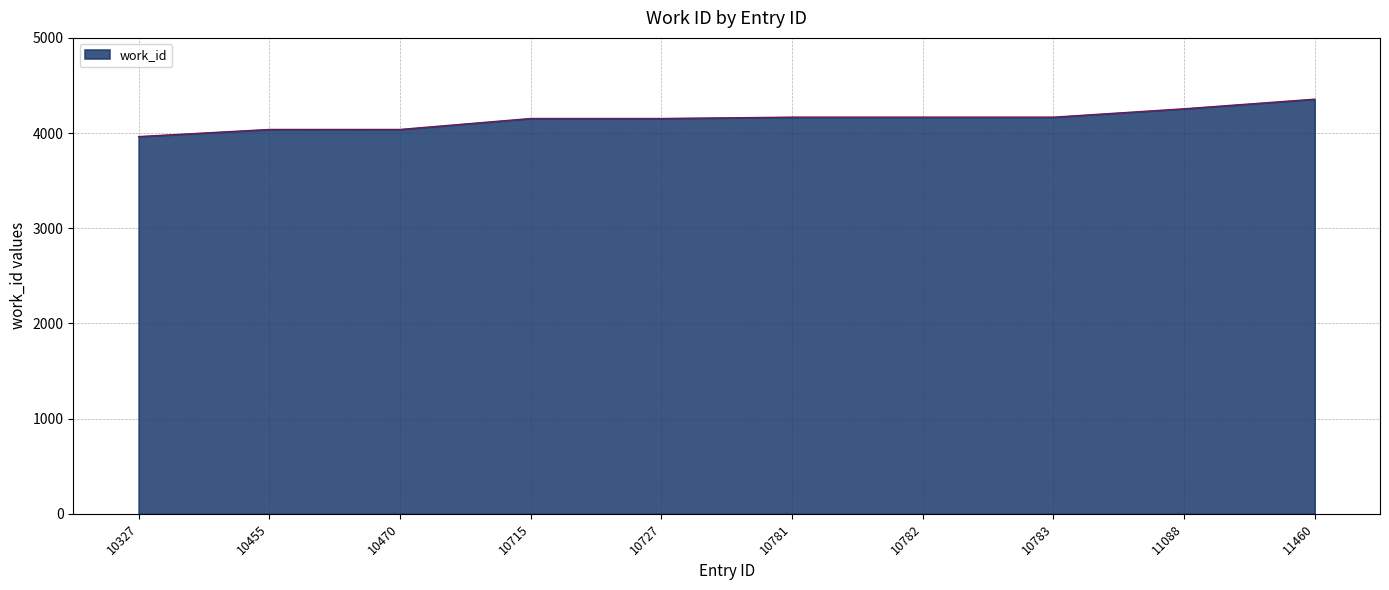

Which label corresponds to the largest value in the chart?

11460